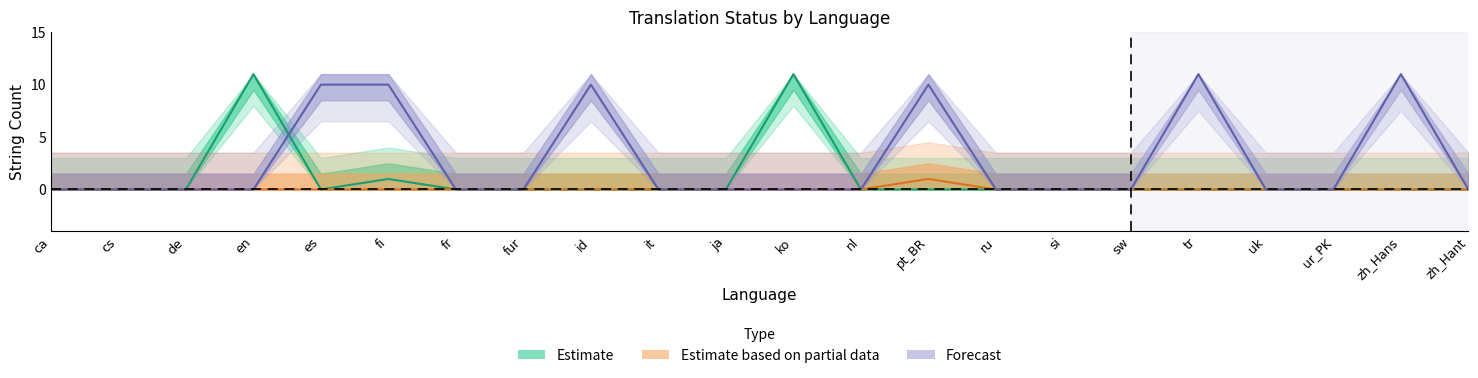

At which category does the chart reach its minimum across all series?

ca